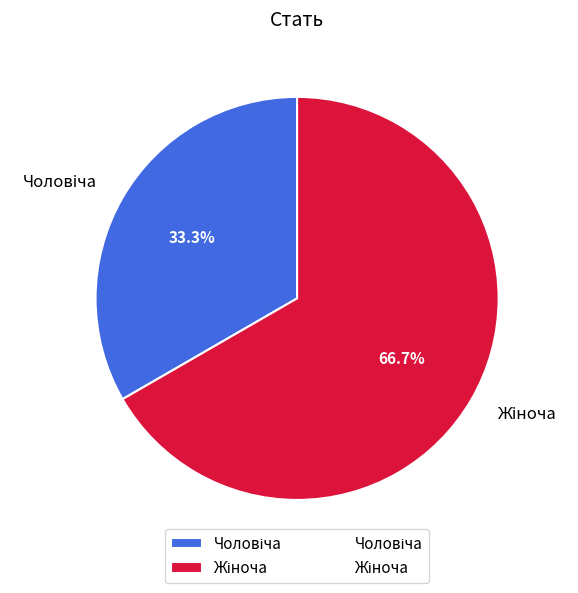

Is there any slice that represents more than half of the pie?

Yes